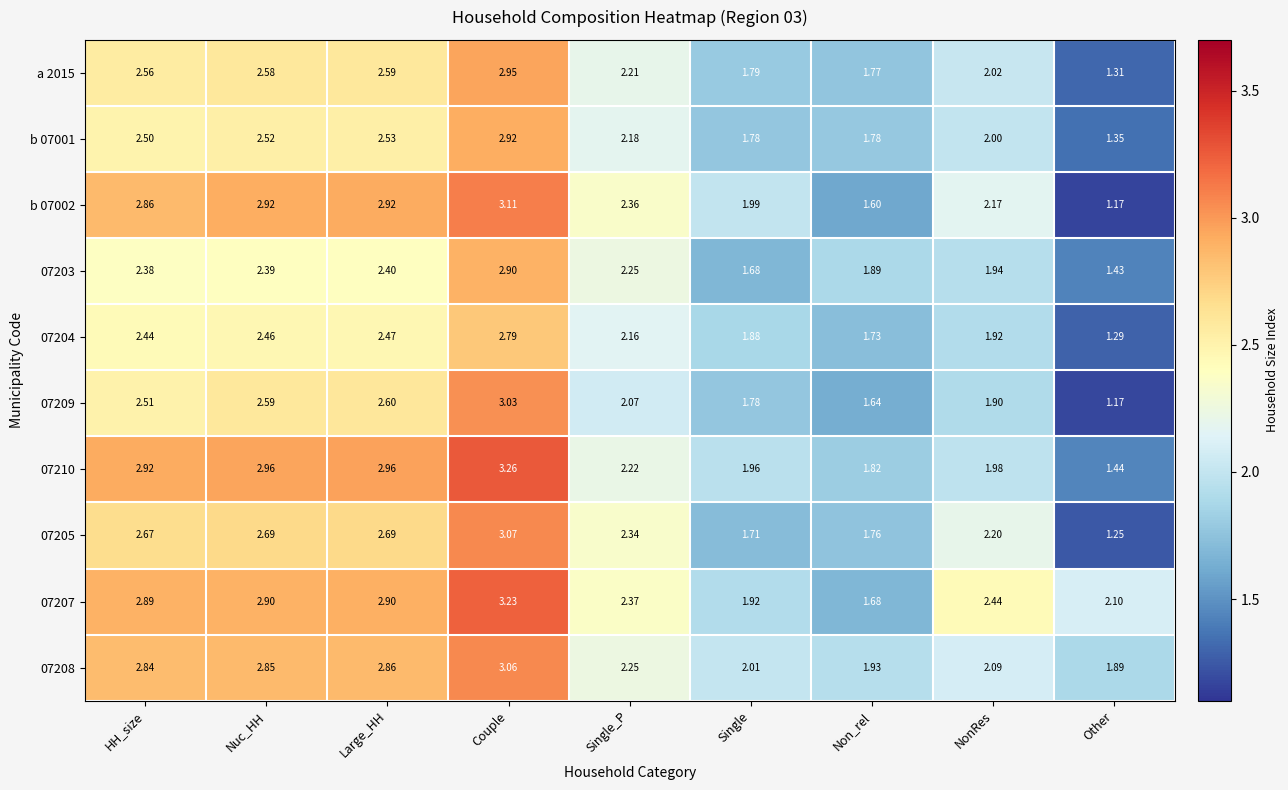

At which category is the sum across all series the highest?

Couple